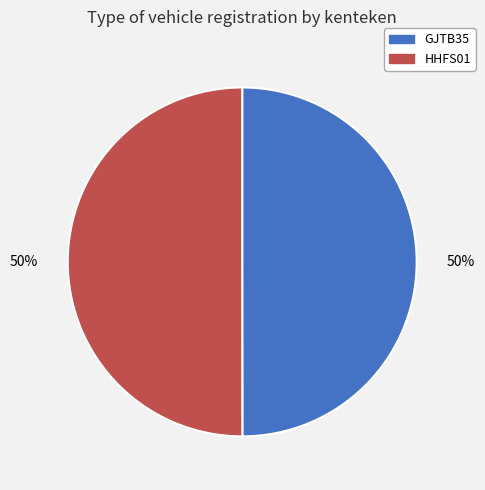

How many slices are in this pie chart?

2